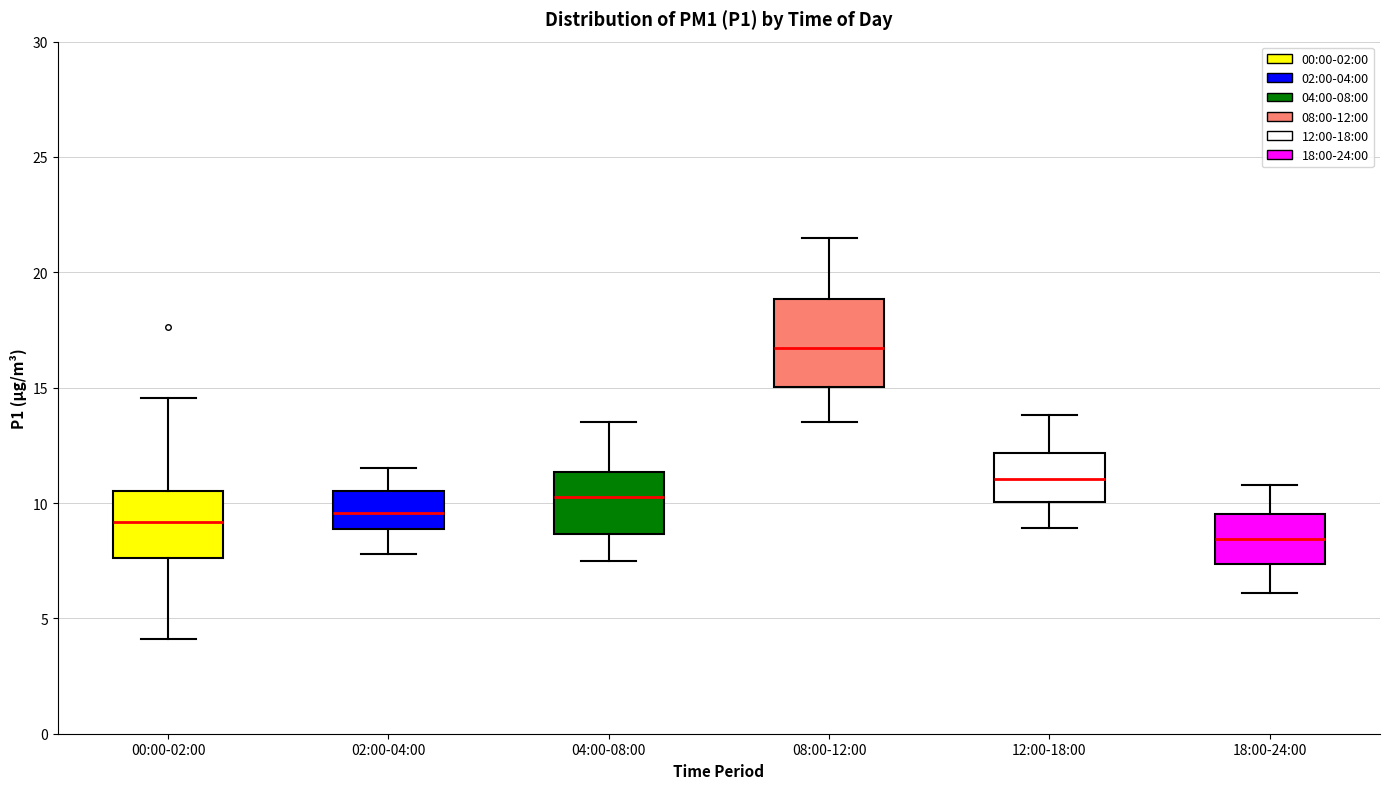

Reading left to right, transcribe this box plot: for each box, give where its median line is, the range the box spans, and where its two whiskers end, as read against the y-axis. The values are not printed on the chart, so give them approximately, as read against the axis.

00:00-02:00: median 9.0, box 7.5 to 10.5, whiskers 4.0 to 14.5
02:00-04:00: median 9.5, box 9.0 to 10.5, whiskers 8.0 to 11.5
04:00-08:00: median 10.5, box 8.5 to 11.5, whiskers 7.5 to 13.5
08:00-12:00: median 16.5, box 15.0 to 19.0, whiskers 13.5 to 21.5
12:00-18:00: median 11.0, box 10.0 to 12.0, whiskers 9.0 to 14.0
18:00-24:00: median 8.5, box 7.5 to 9.5, whiskers 6.0 to 11.0